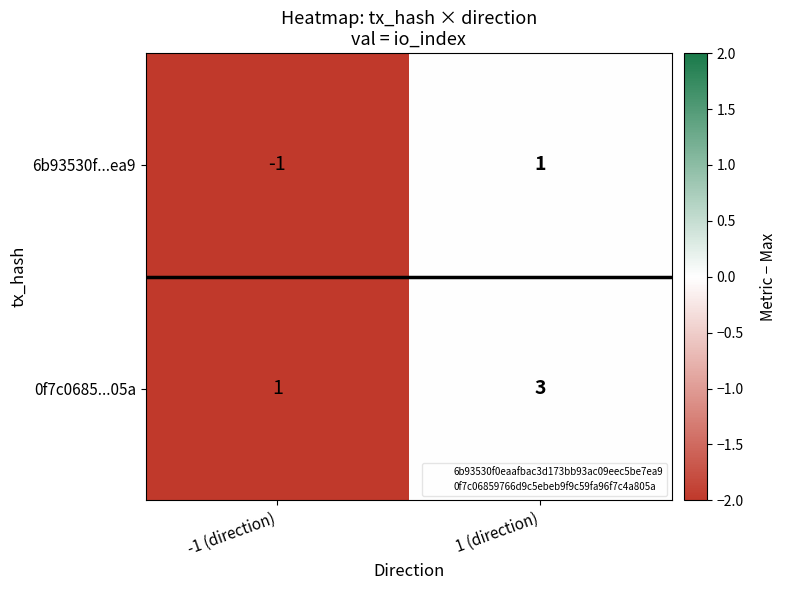

Which label corresponds to the largest value in the chart?

1 (direction)